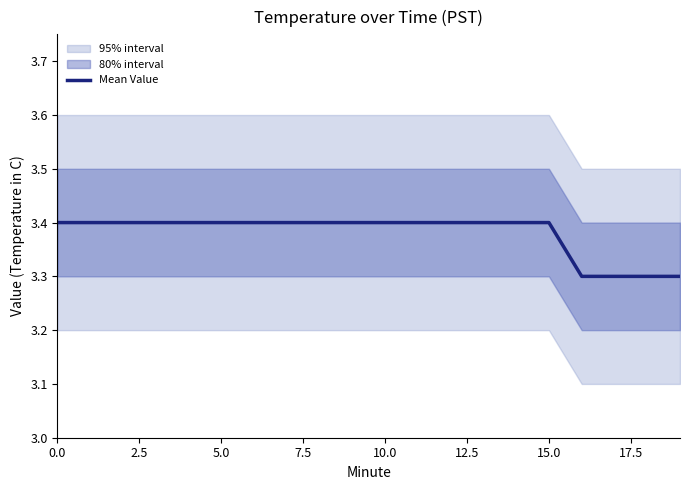

What is the difference between the second highest and second lowest values?

0.1